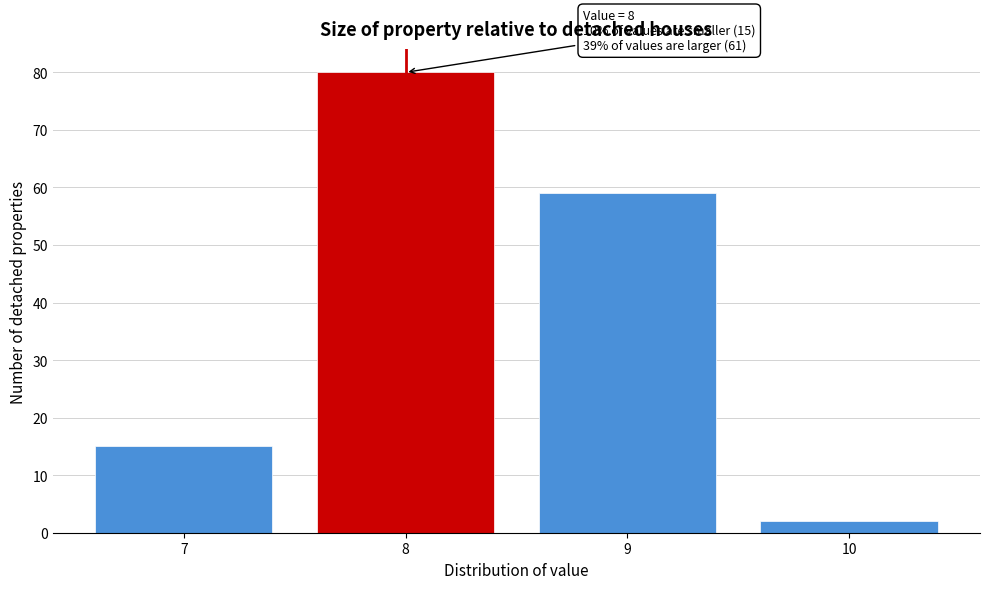

Reading left to right, list all the values displayed in this chart.

7=15	8=80	9=59	10=2